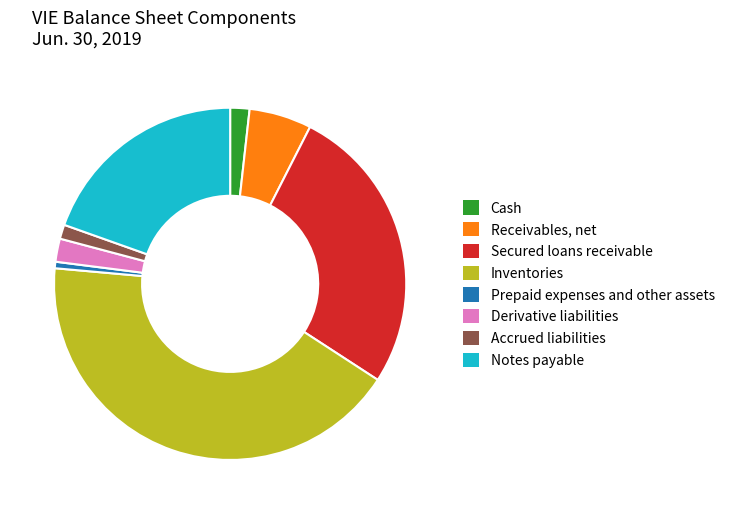

Which category has the smallest portion of the pie?

Prepaid expenses and other assets